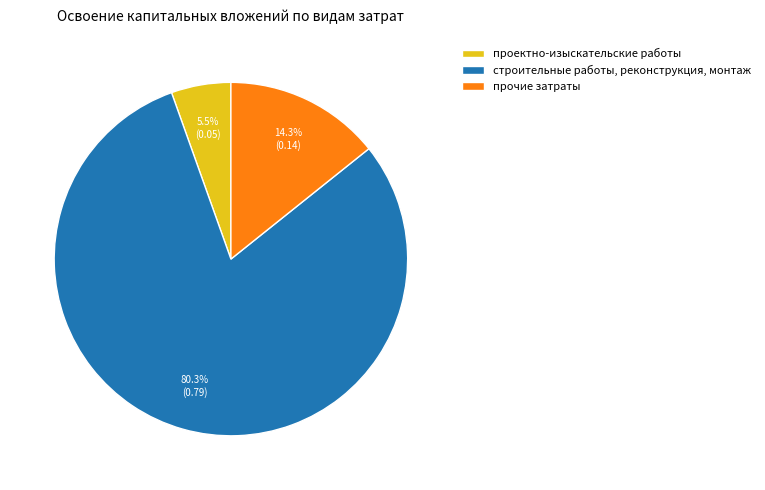

Which has a higher value, строительные работы, реконструкция, монтаж or проектно-изыскательские работы?

строительные работы, реконструкция, монтаж